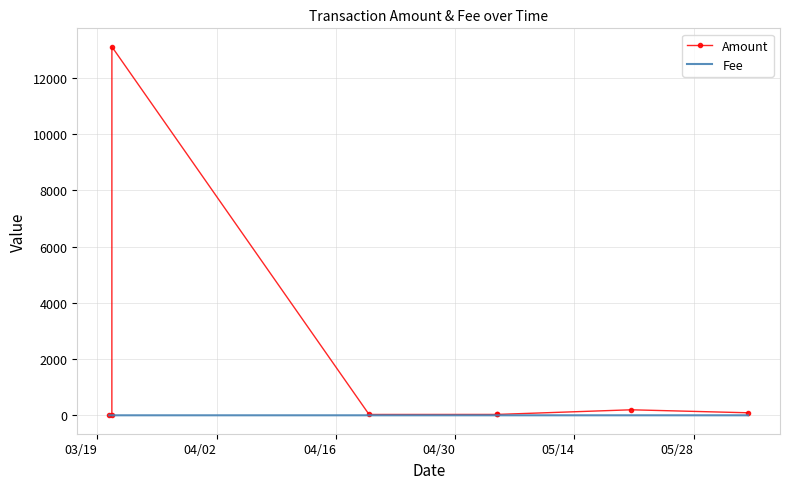

Which series has the largest range (max minus min)?

Amount